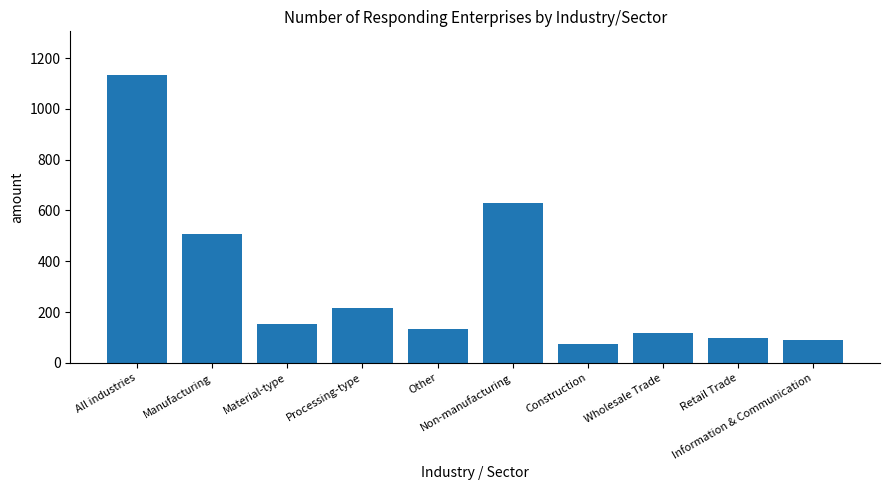

Reading left to right, extract all data points from this chart.

1135	506	154	218	134	629	74	118	96	90